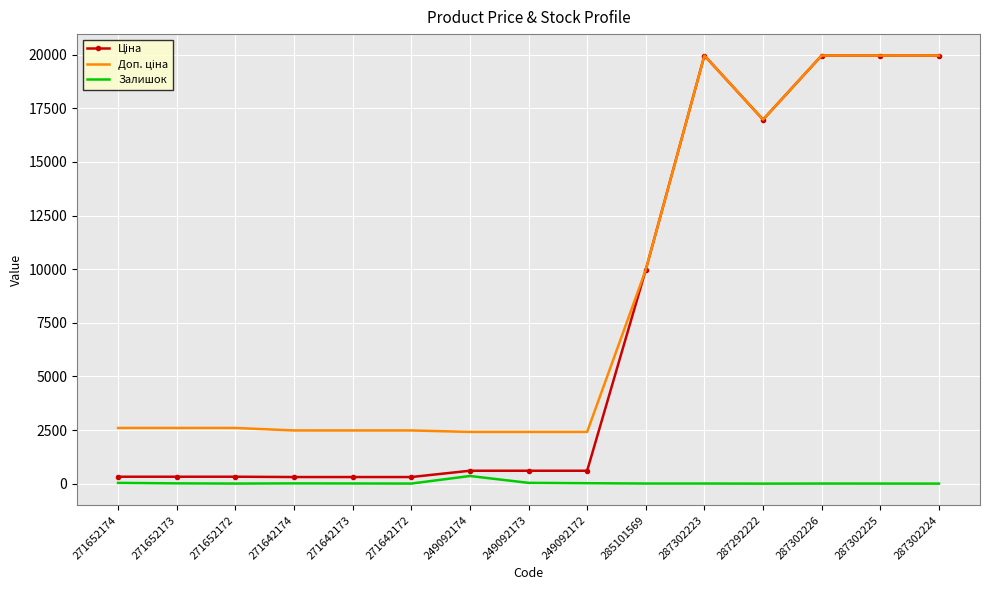

True or false: Залишок has a value of 5.0 at 287302225.

True